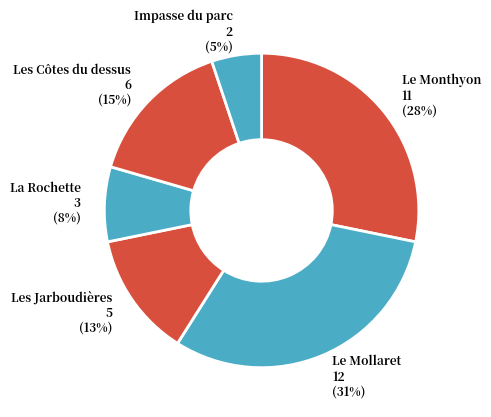

Which has a higher value, Le Mollaret or Les Jarboudières?

Le Mollaret